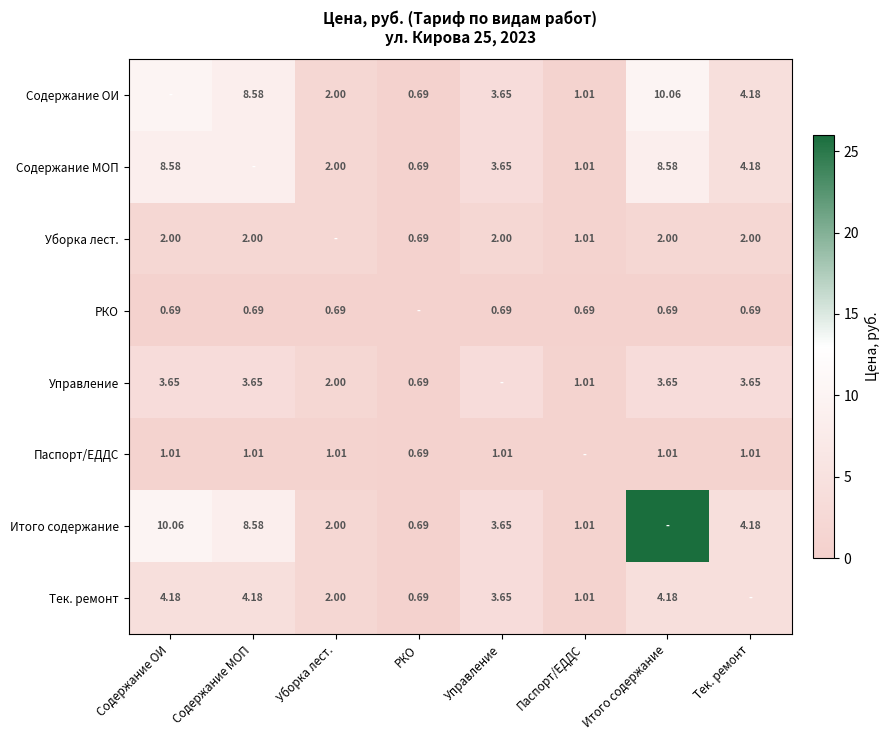

What is the total value across all series at РКО?

5.5